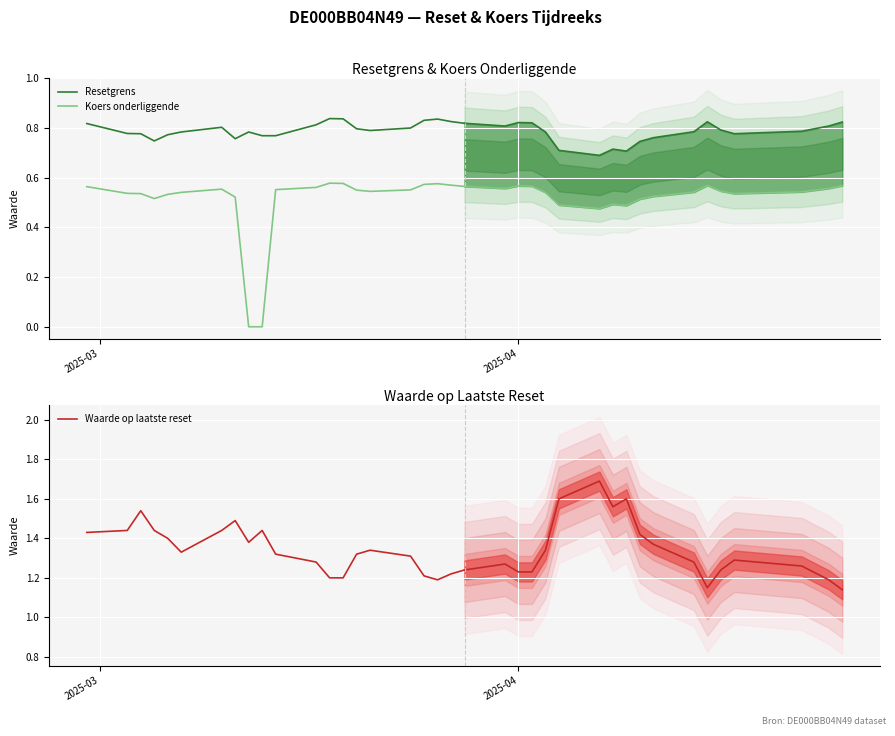

True or false: Koers onderliggende and Waarde op laatste reset intersect in this chart.

False